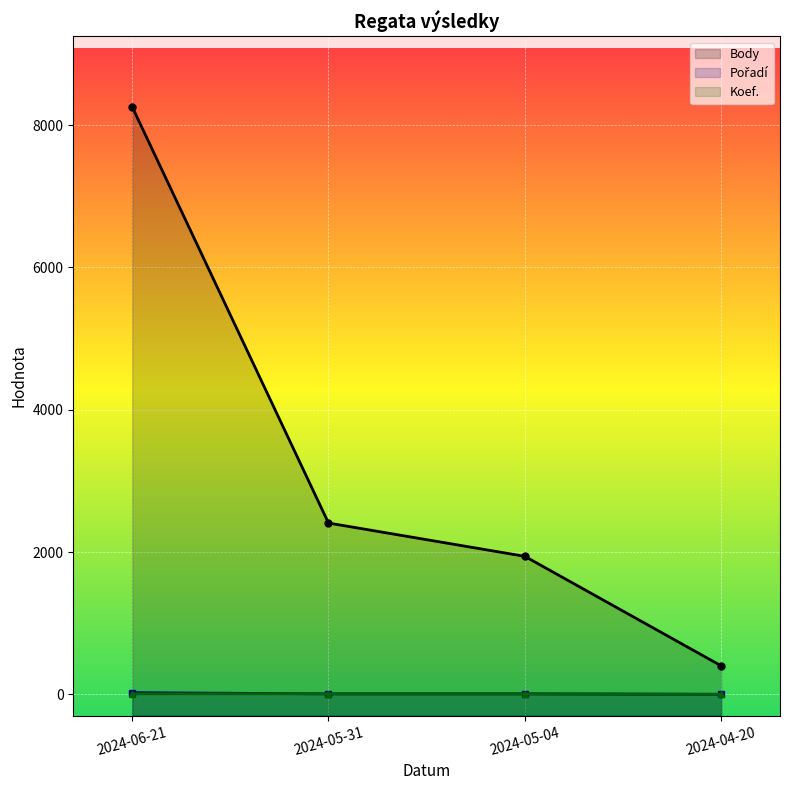

What is the difference between the second highest and second lowest values in the Body series?

468